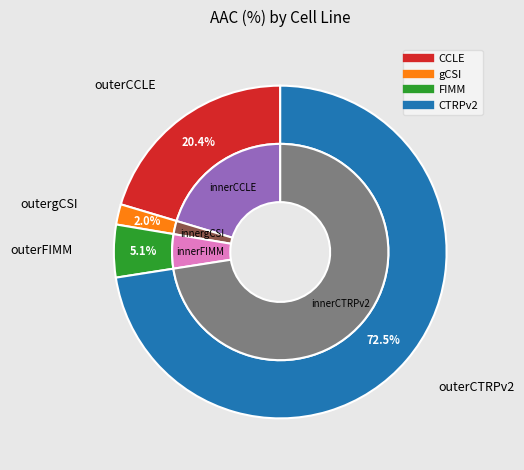

Does any single category account for the majority?

Yes